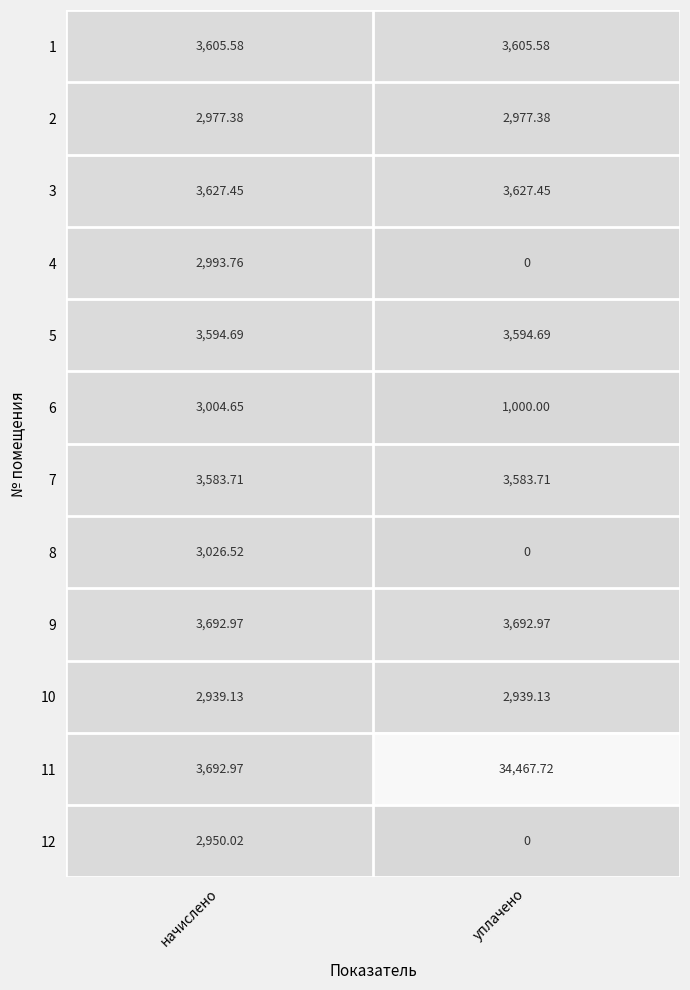

At which label is 6 closest to 2002?

уплачено